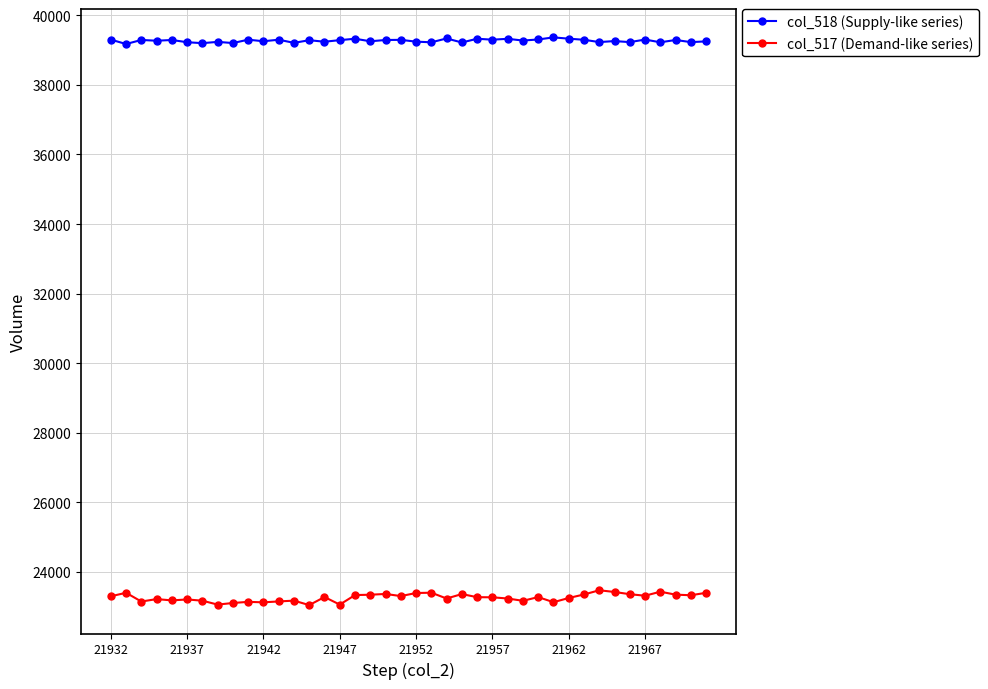

Does the chart have visible grid lines?

Yes